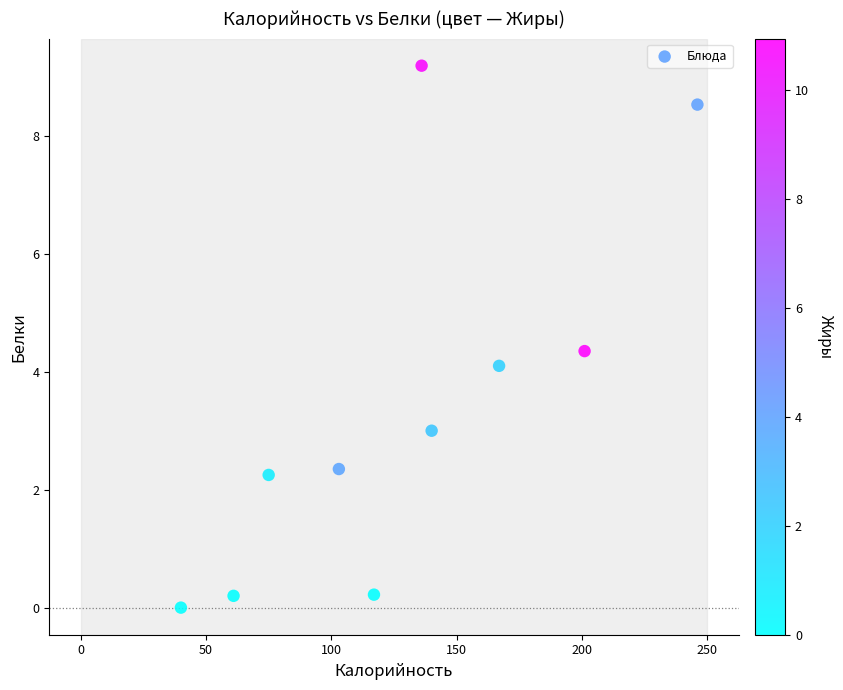

What is the range of X values (max minus min)?

206.0